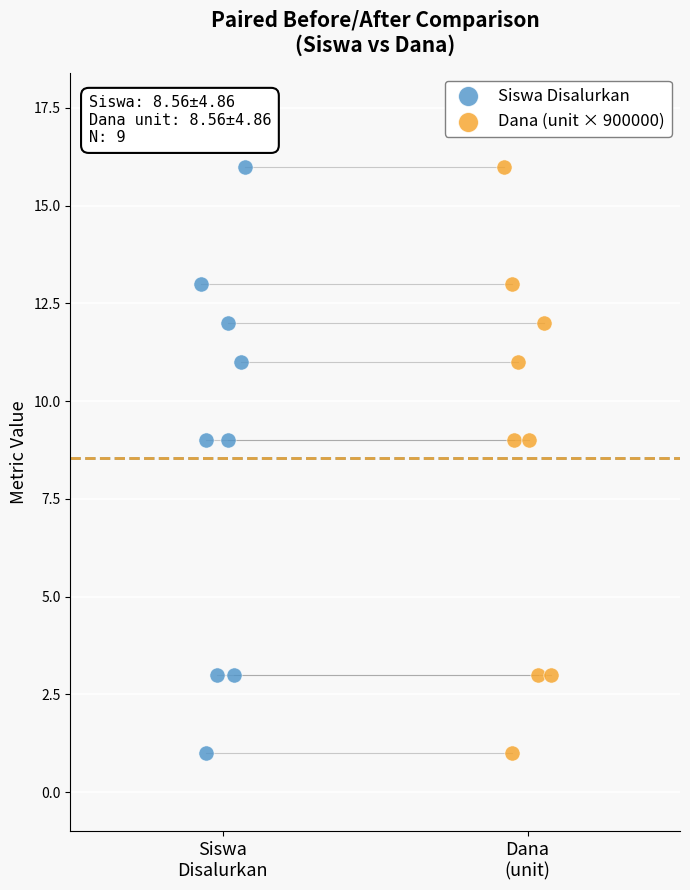

What are all the series names shown in the legend?

Siswa Disalurkan, Dana (unit × 900000)